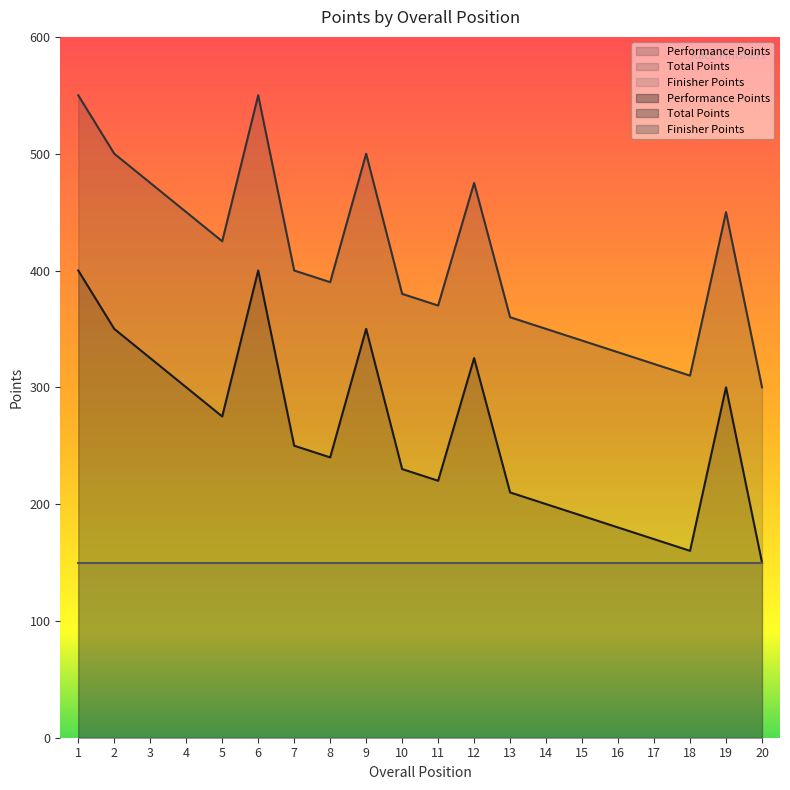

What is the sum of the Total Points values at 8 and 2?

890